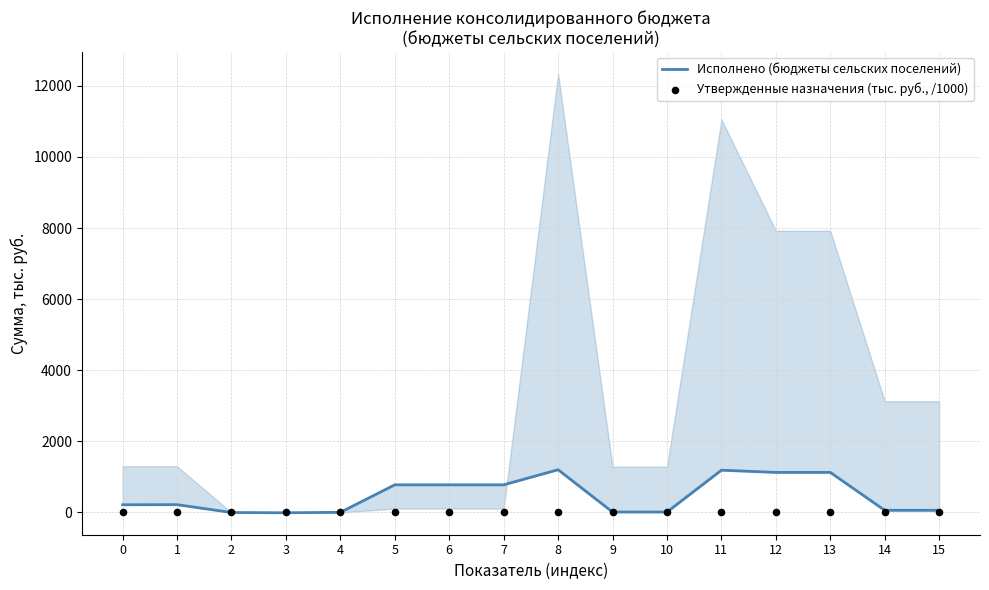

What are all the series names shown in the legend?

Исполнено (бюджеты сельских поселений), Утвержденные назначения (тыс. руб., /1000)